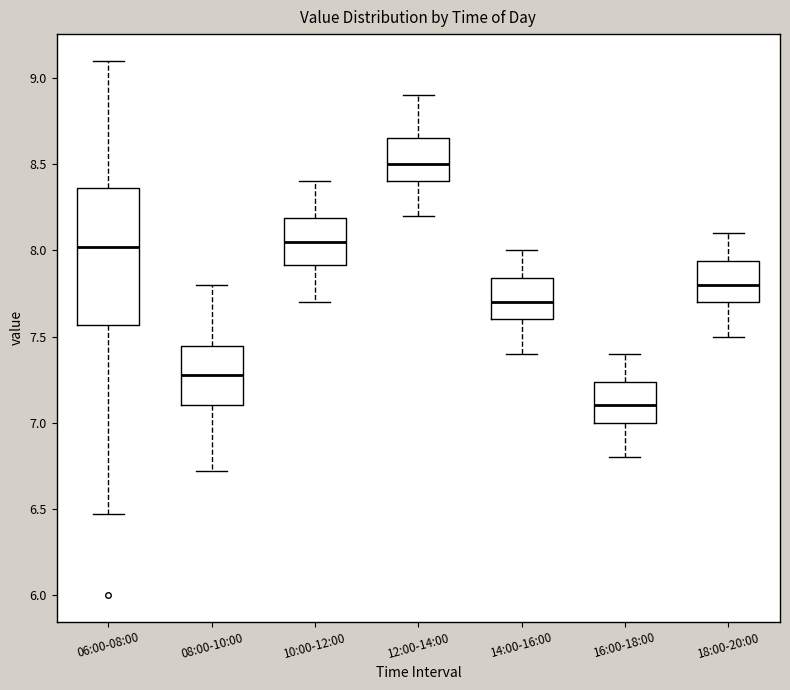

Which box's median line is the highest?

12:00-14:00